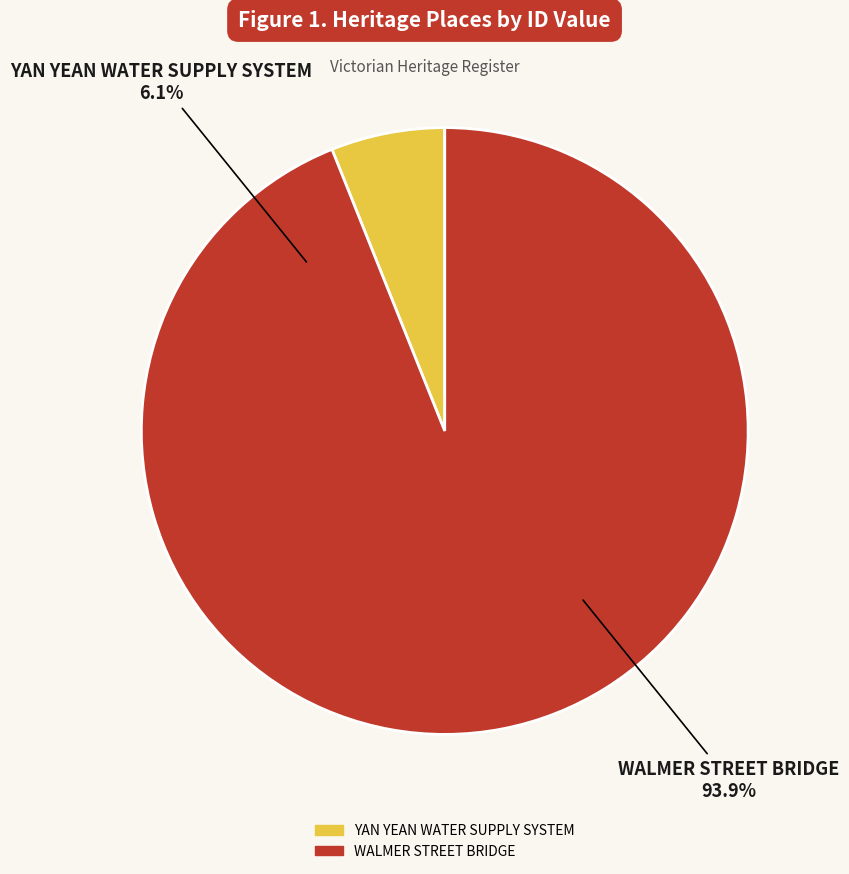

Rank the categories by value from lowest to highest.

YAN YEAN WATER SUPPLY SYSTEM, WALMER STREET BRIDGE